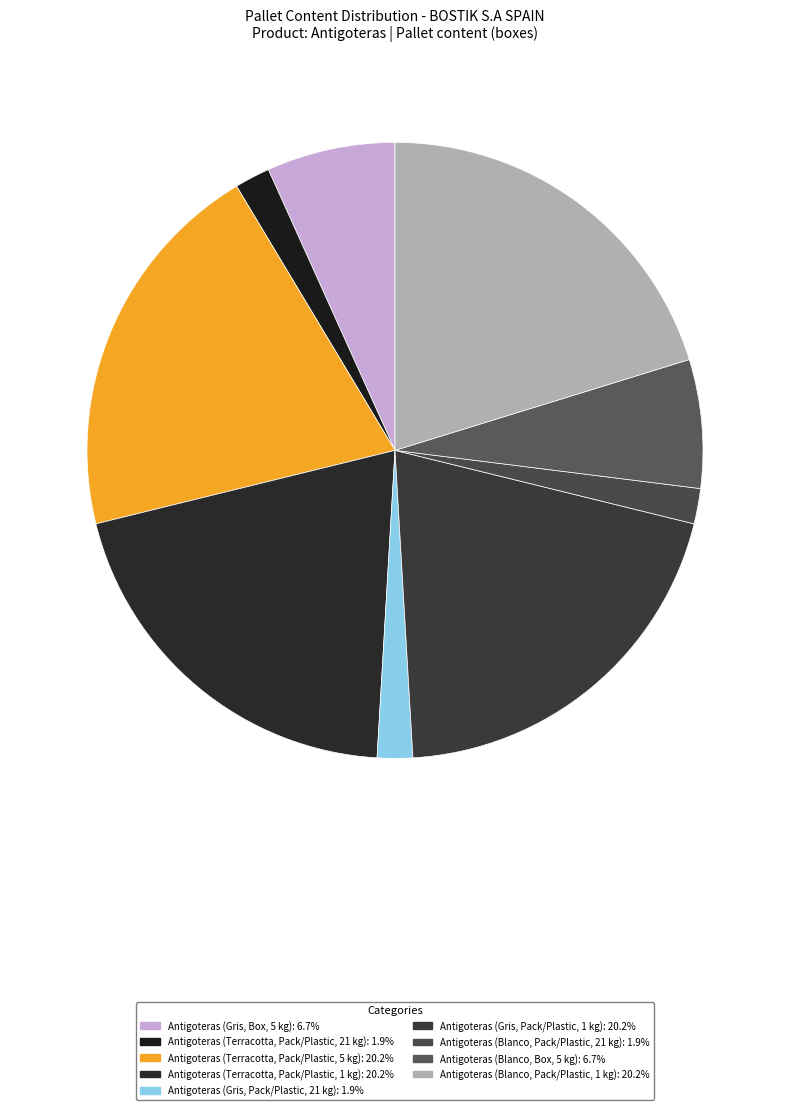

Rank the categories by value from highest to lowest.

Antigoteras (Terracotta, Pack/Plastic, 5 kg), Antigoteras (Terracotta, Pack/Plastic, 1 kg), Antigoteras (Gris, Pack/Plastic, 1 kg), Antigoteras (Blanco, Pack/Plastic, 1 kg), Antigoteras (Gris, Box, 5 kg), Antigoteras (Blanco, Box, 5 kg), Antigoteras (Terracotta, Pack/Plastic, 21 kg), Antigoteras (Gris, Pack/Plastic, 21 kg), Antigoteras (Blanco, Pack/Plastic, 21 kg)